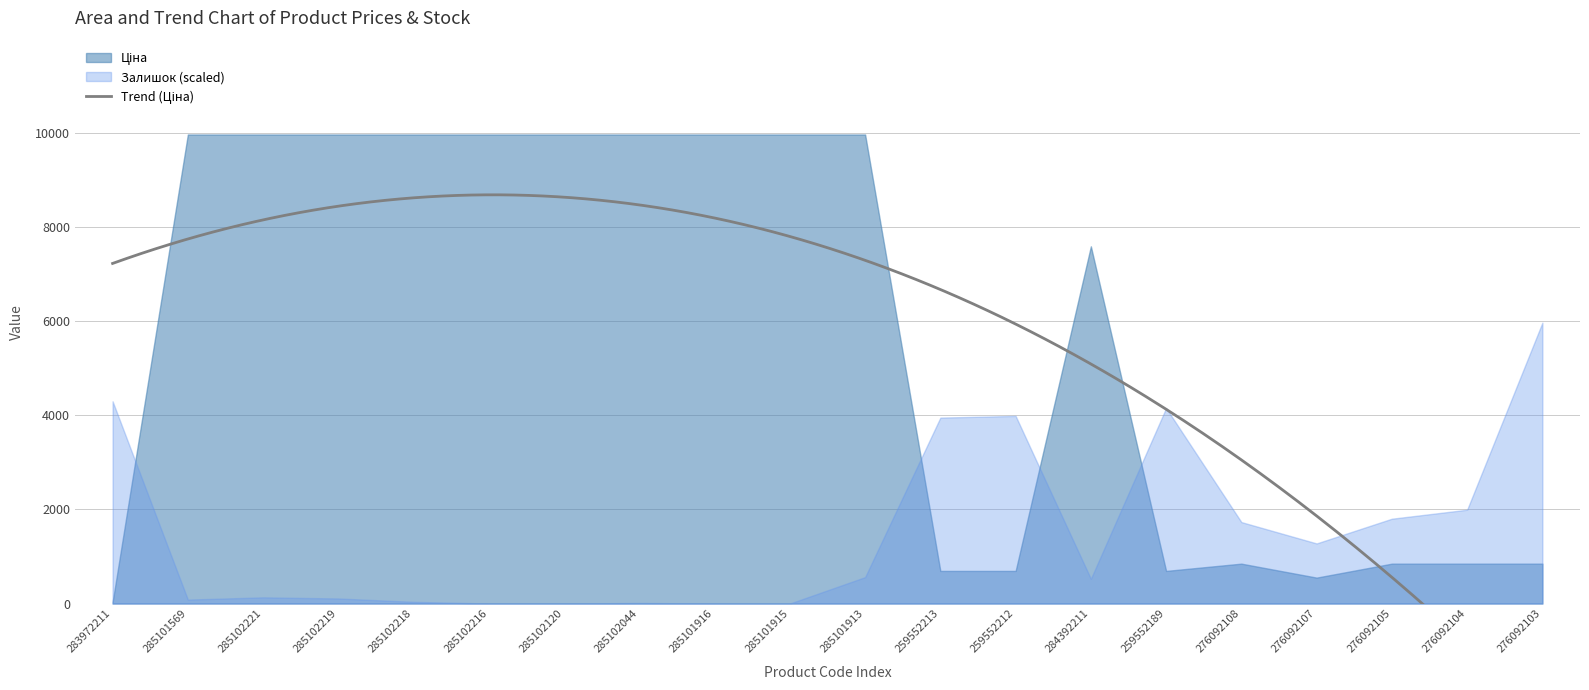

Which category has the highest value in the Ціна series?

285101569